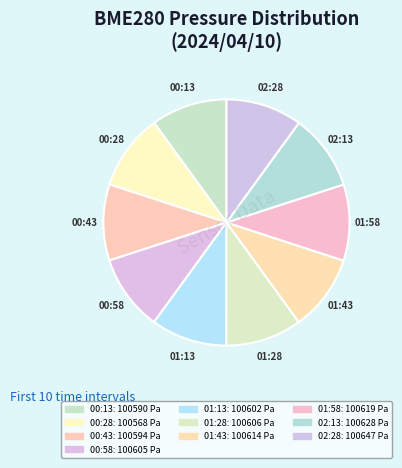

Count the number of slices in the pie.

10